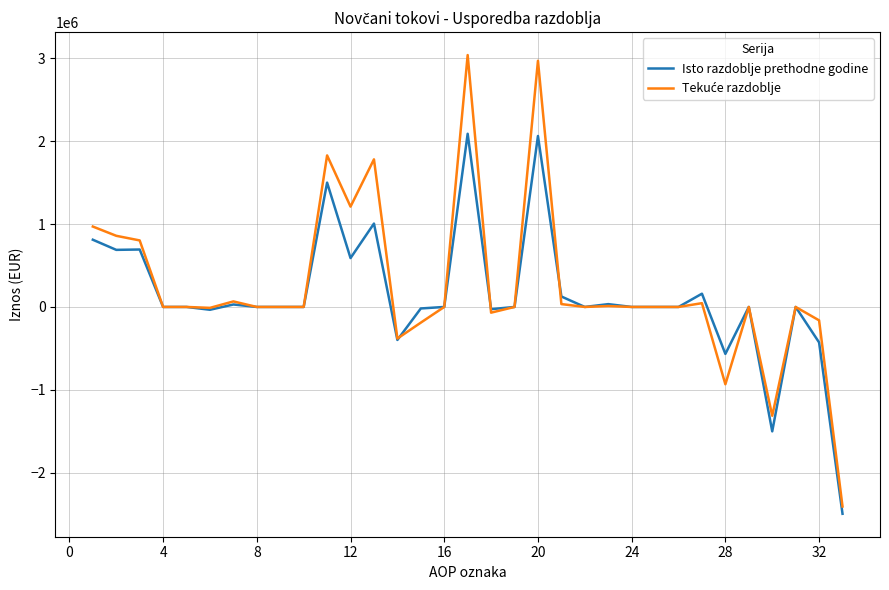

What is the smallest value displayed?

-2493995